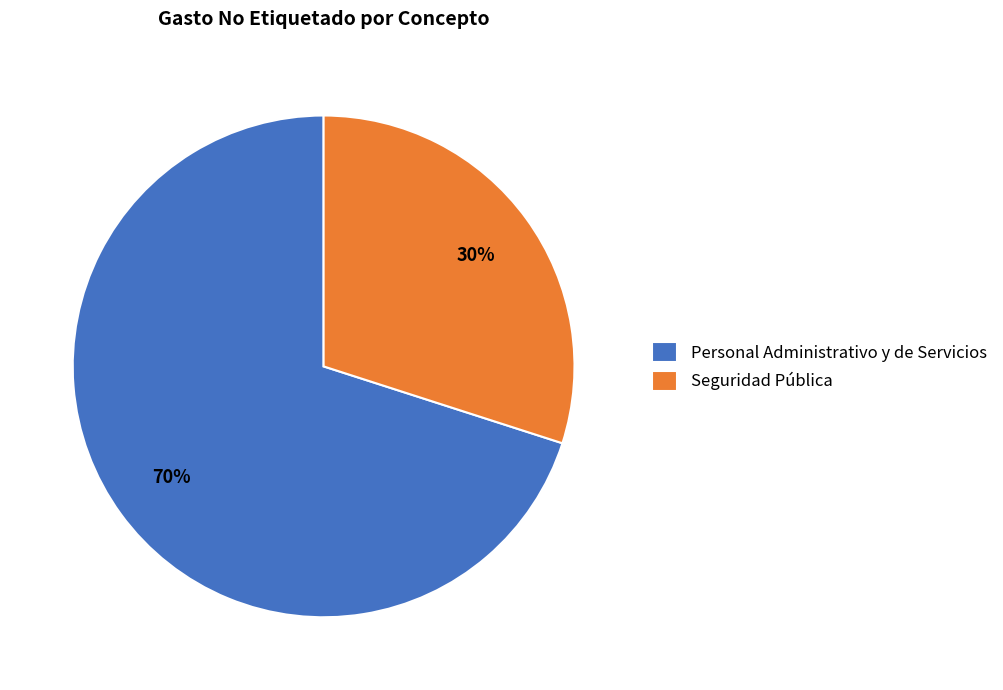

To the nearest percent, what is the difference between the Seguridad Pública and Personal Administrativo y de Servicios slice percentages?

40%